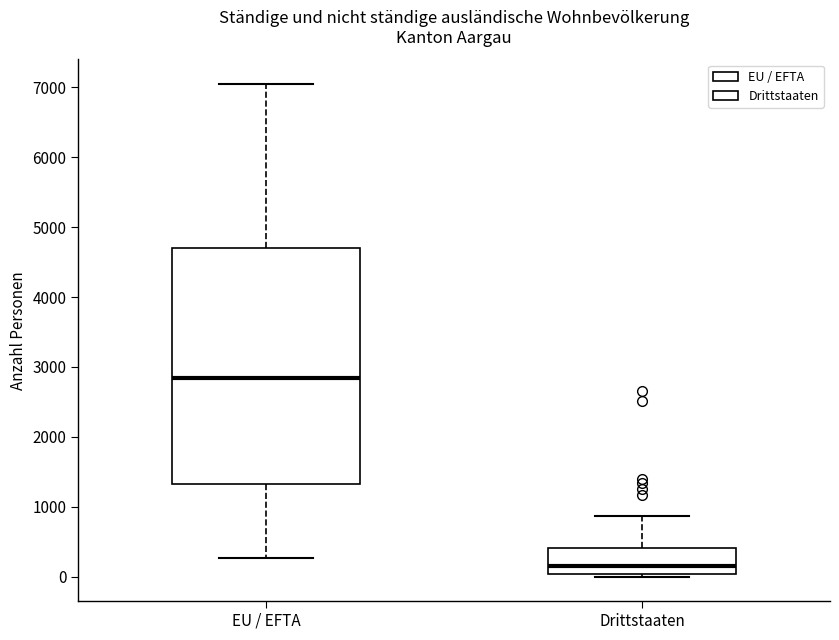

Reading left to right, read every box against the y-axis: the position of its median line, the range the box covers, and the ends of its whiskers. The values are not printed on the chart, so give them approximately, as read against the axis.

EU / EFTA: median 2800, box 1300 to 4700, whiskers 300 to 7100
Drittstaaten: median 200, box 0 to 400, whiskers 0 (just below the box's lower edge) to 900